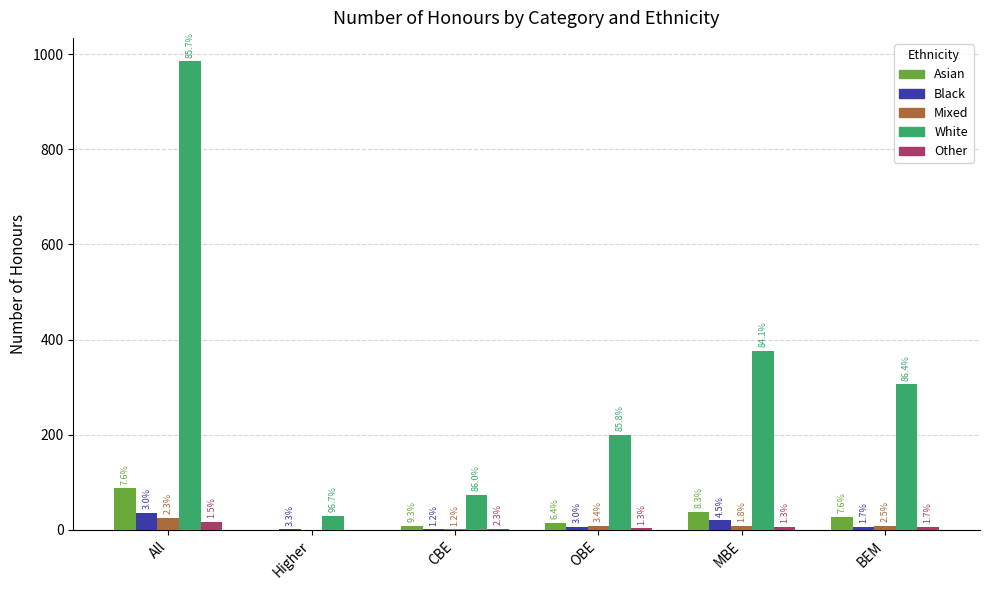

How many groups of bars are there?

6